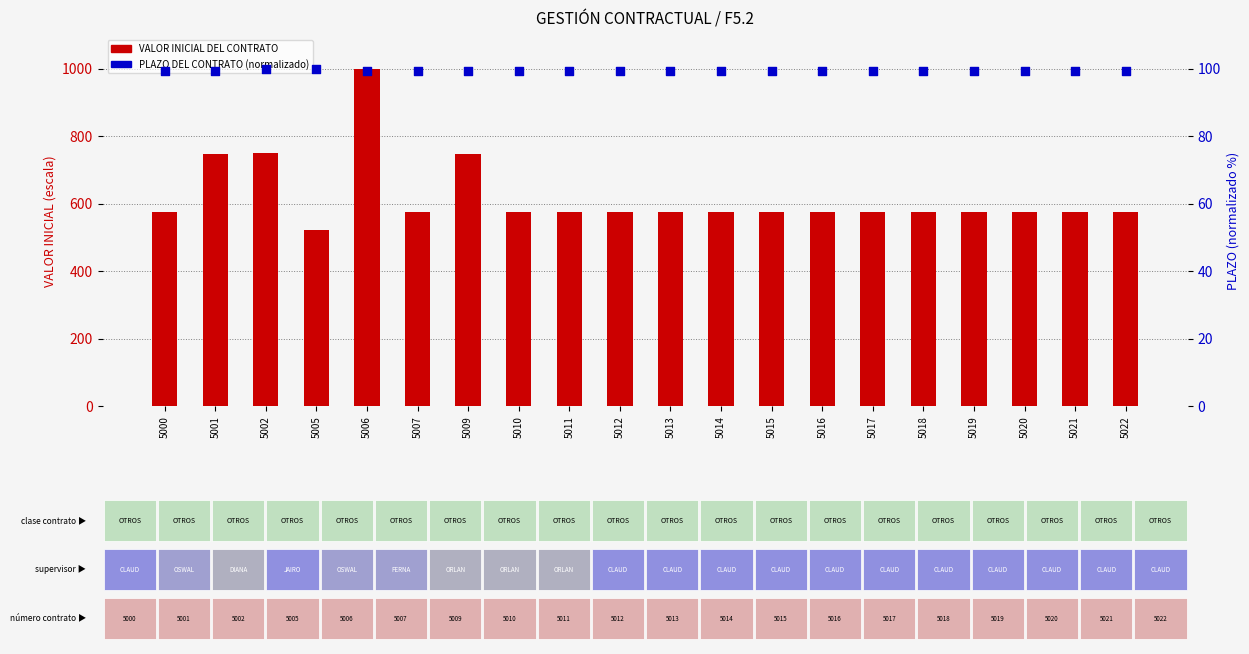

What is the total value across all series at 5006?

1099.4